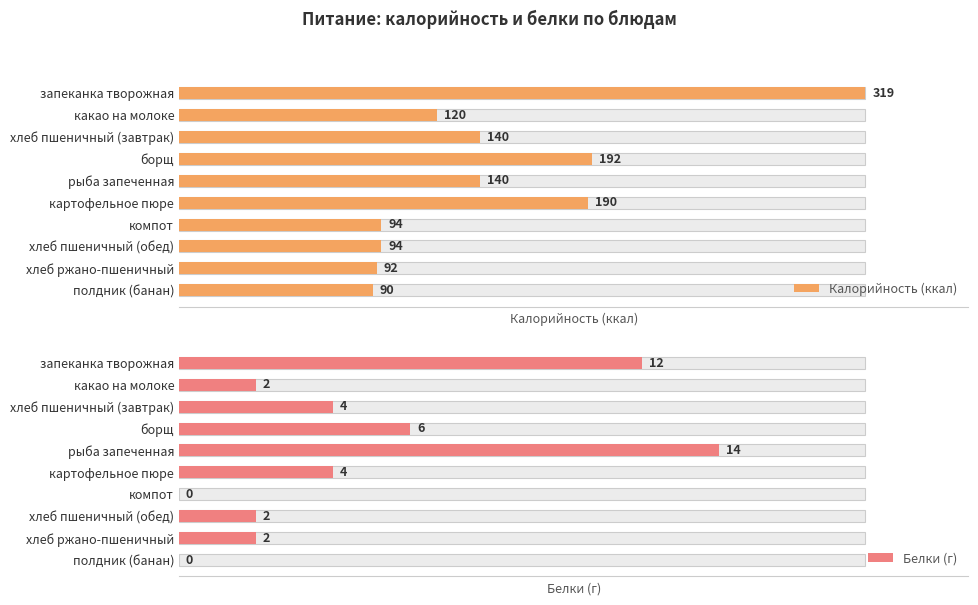

What is the total value across all series at хлеб пшеничный (обед)?

96